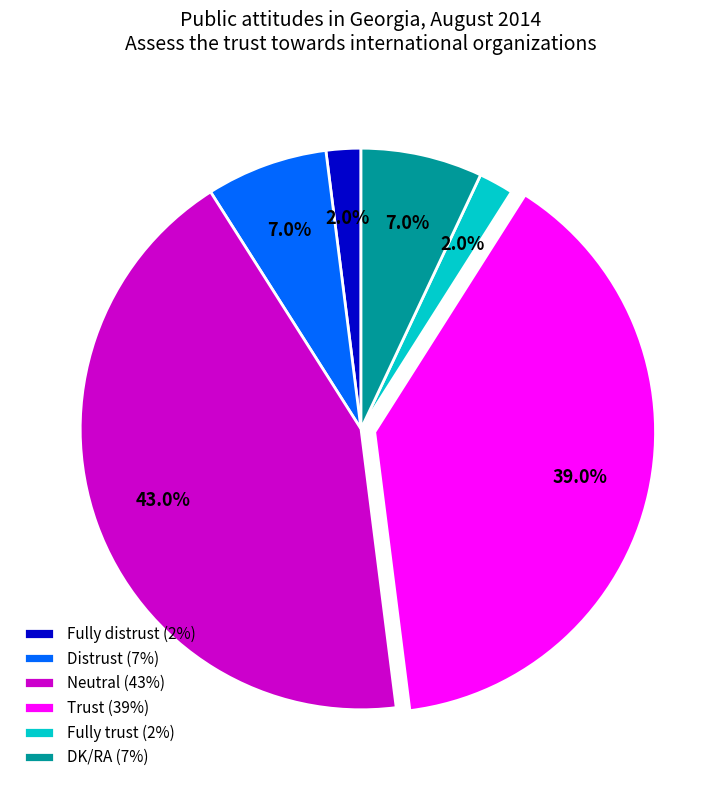

Does any single category account for the majority?

No